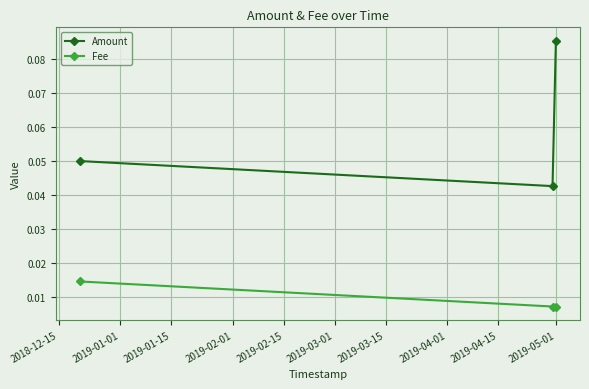

List the series in order of their peak value, lowest first.

Fee, Amount